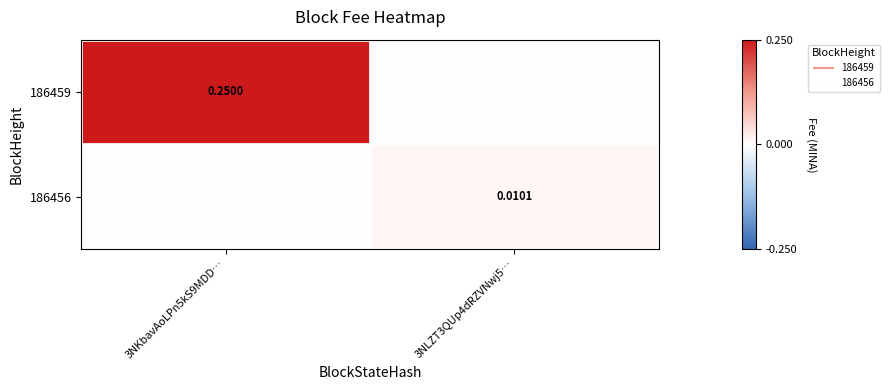

Rank the series by their maximum value, from highest to lowest.

186459, 186456